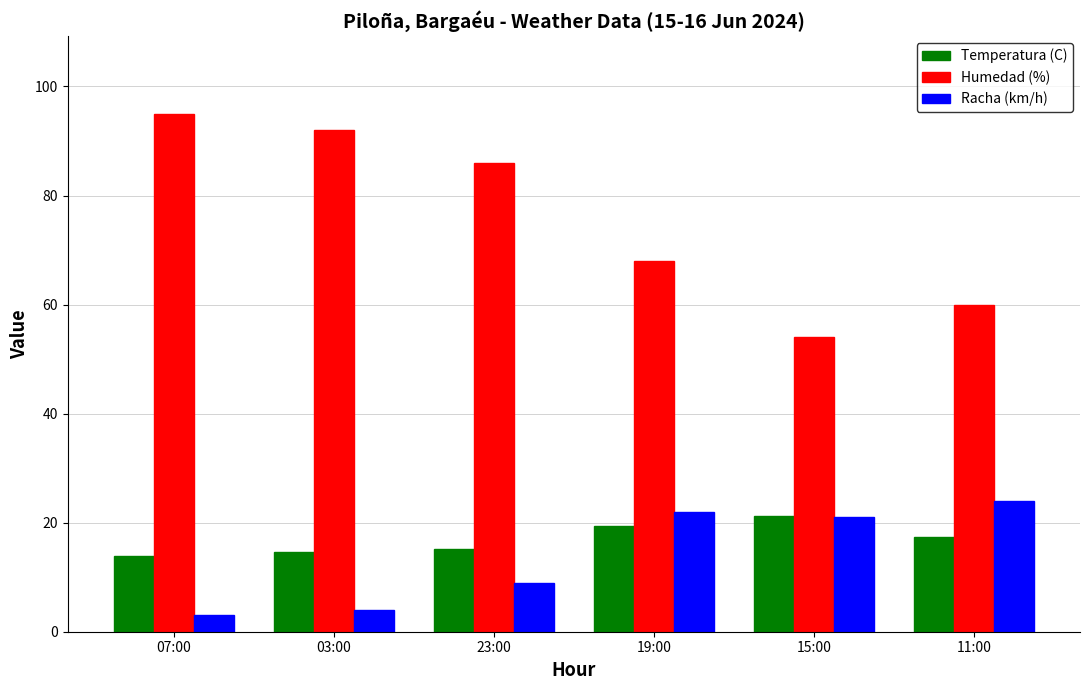

How many groups of bars are there?

6